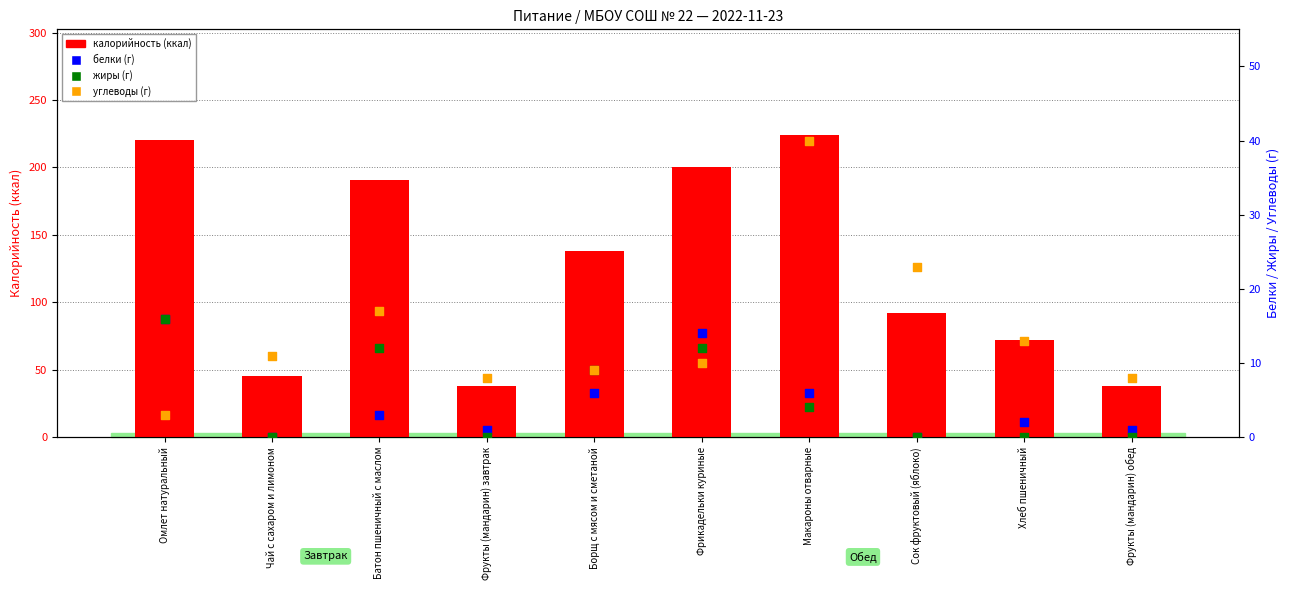

At which category is the sum across all series the highest?

Макароны отварные